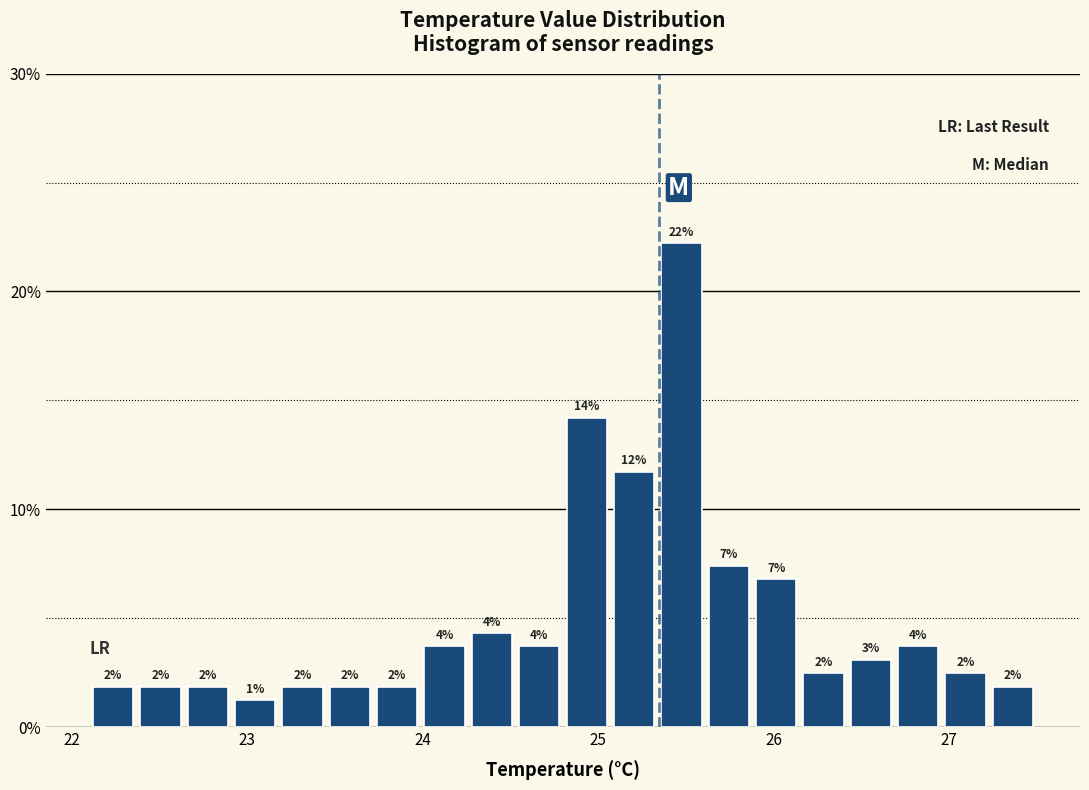

Around what value on the x-axis is the tallest bar? Give the approximate position of its centre, as read against the axis.

25.5